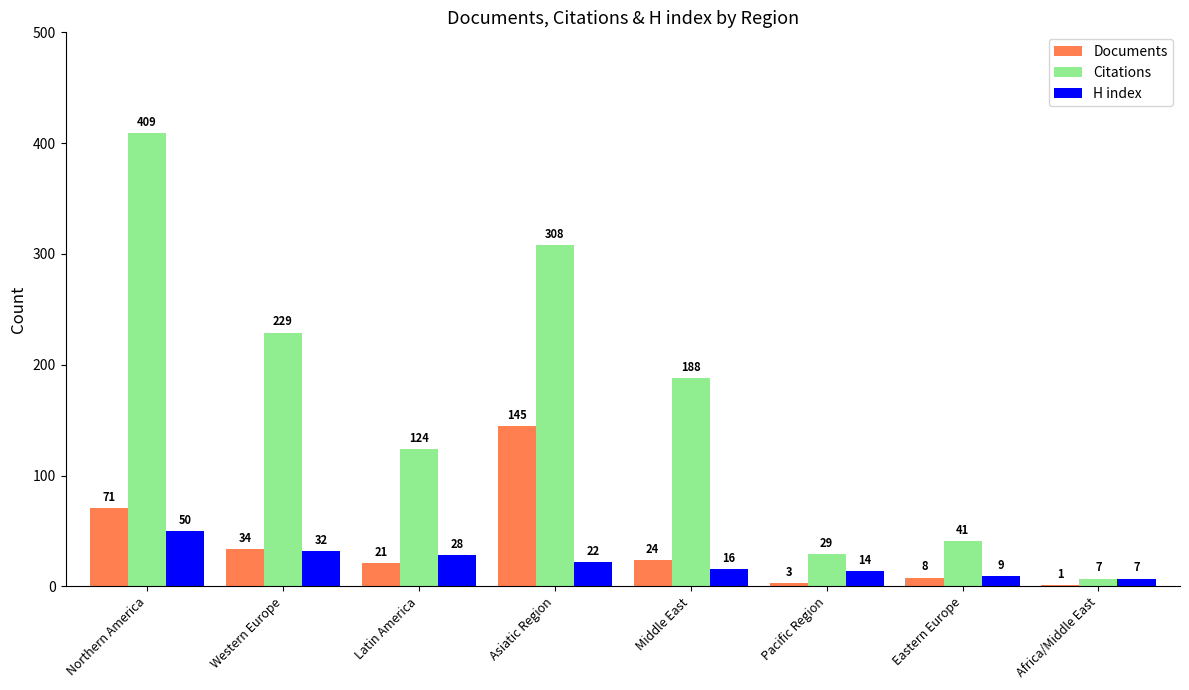

What is the maximum value shown in the chart?

409